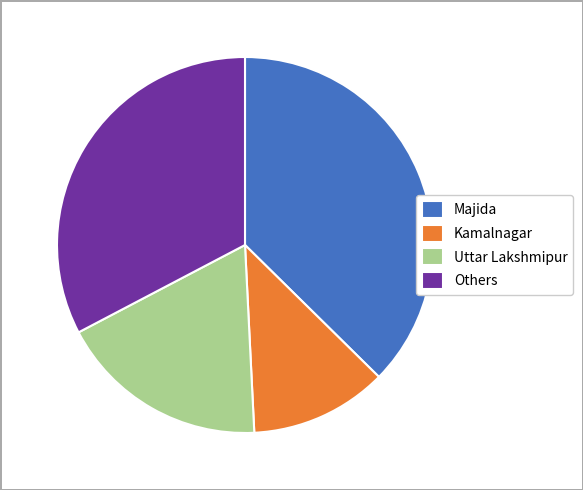

What is the ratio of the value at Kamalnagar to the value at Uttar Lakshmipur?

0.7